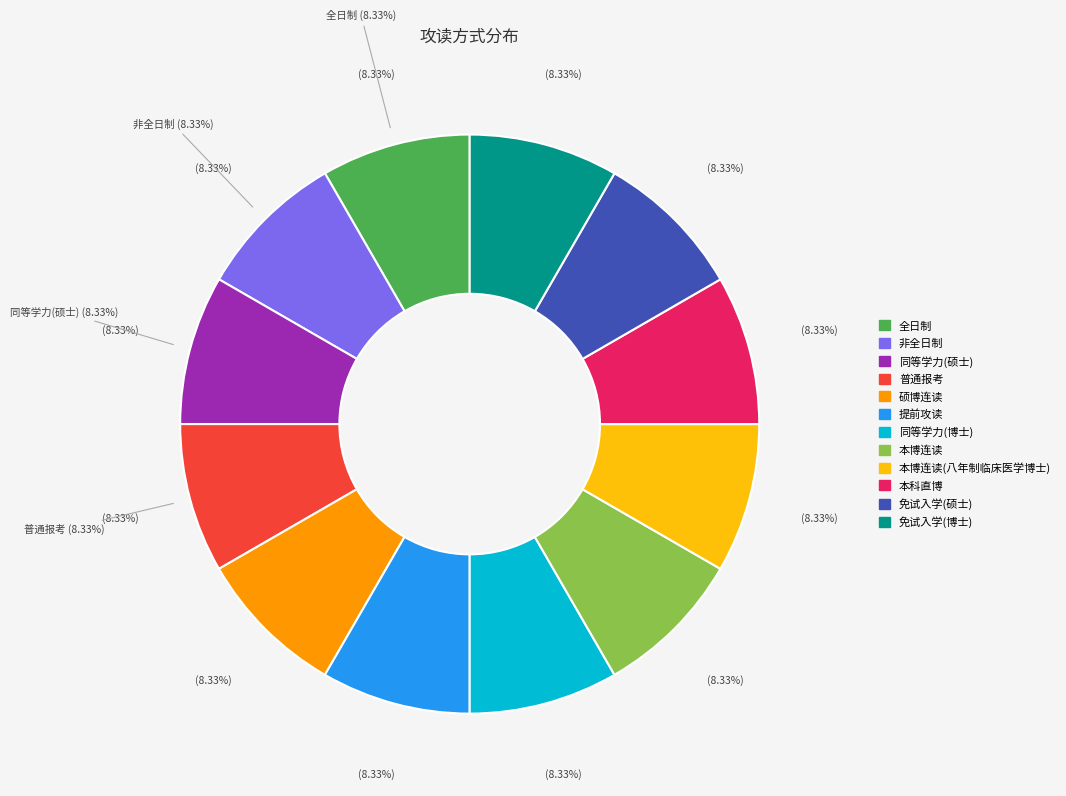

How many slices are in this pie chart?

12